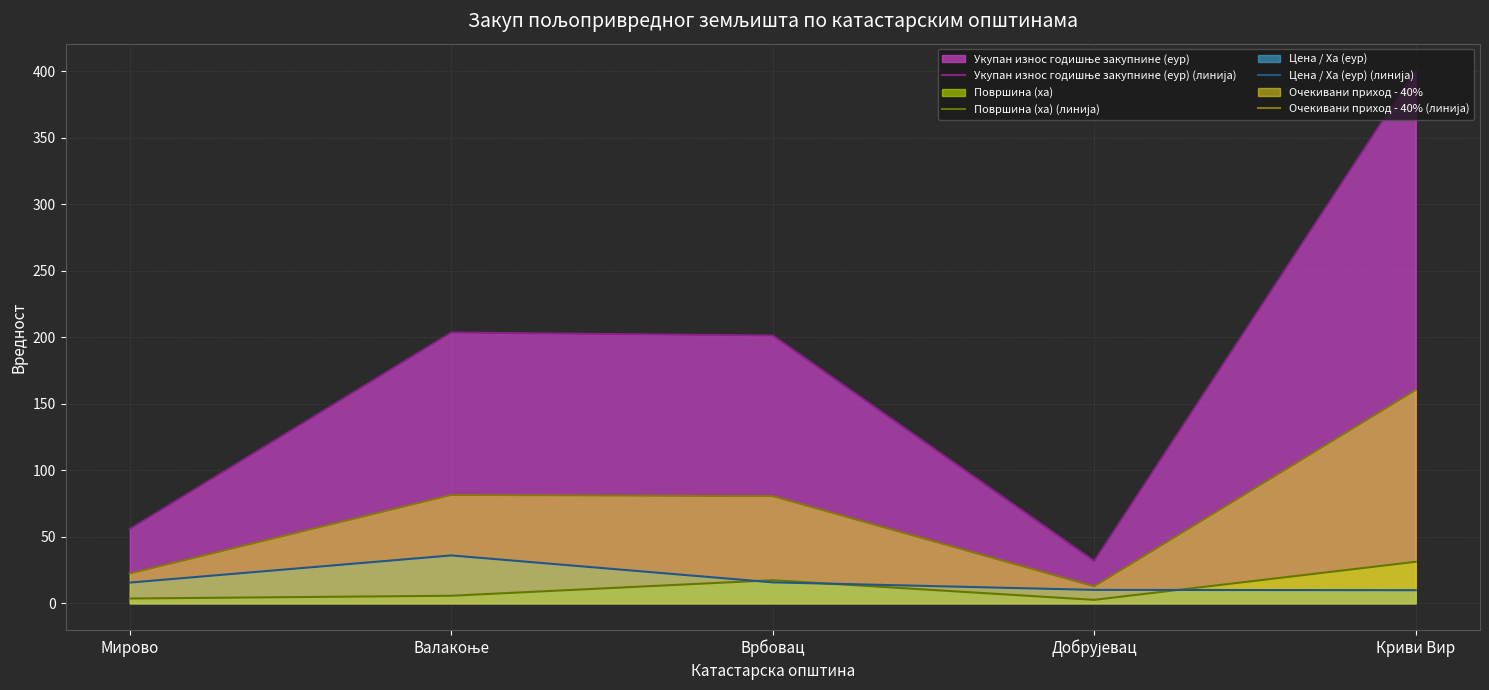

Which series has the widest spread of values?

Укупан износ годишње закупнине (еур) (линија)